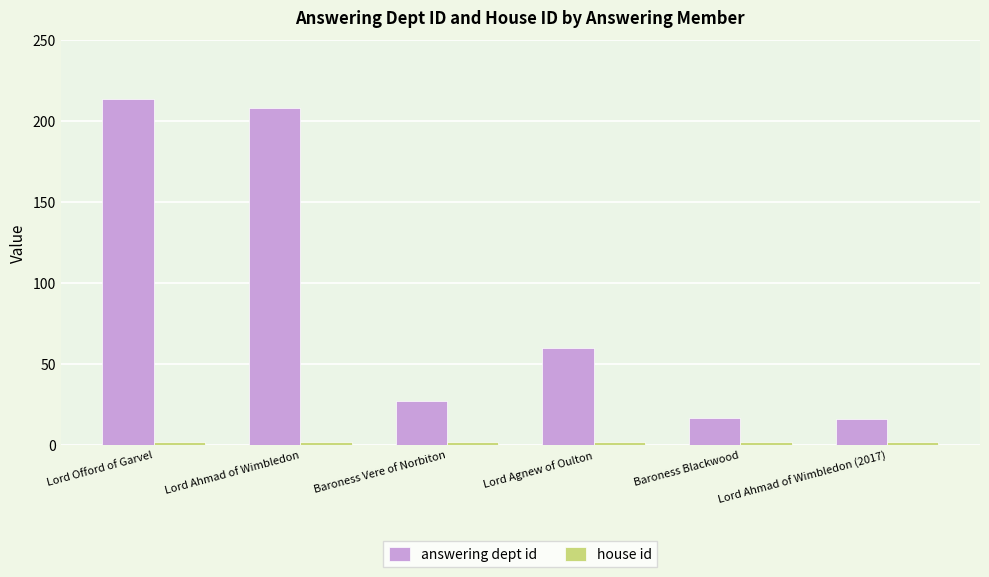

At which label is answering dept id closest to 115?

Lord Agnew of Oulton